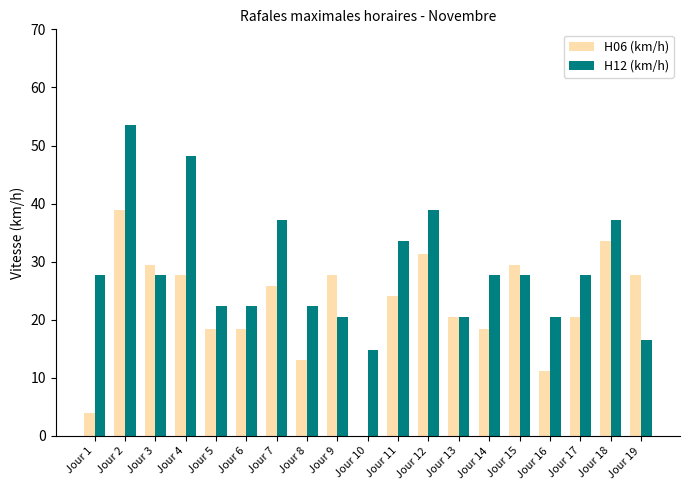

The H06 (km/h) series shows 25.9 at Jour 7. True or false?

True